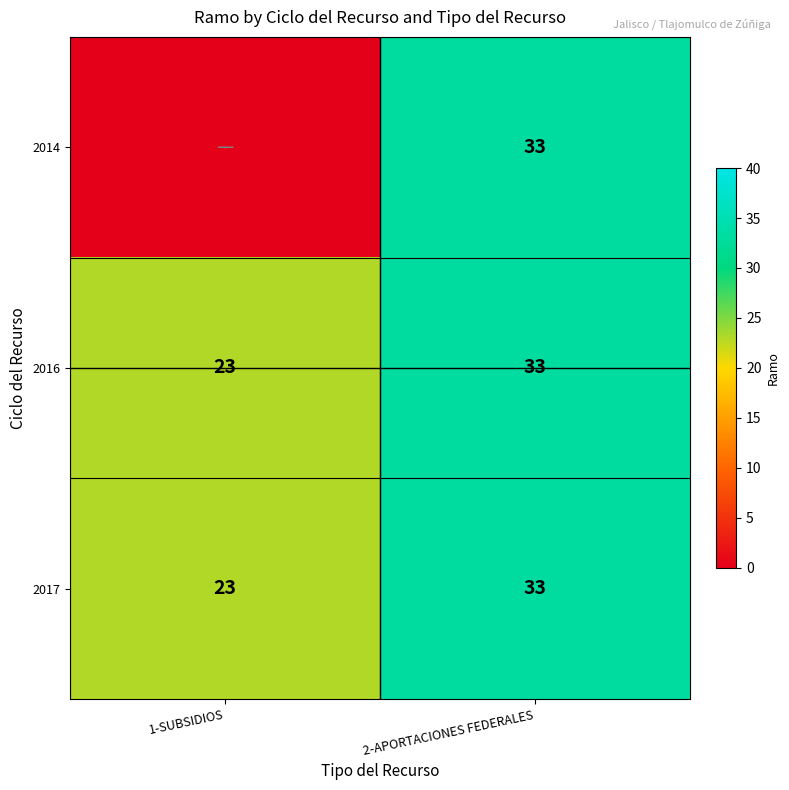

Which category has the highest value across all series?

2-APORTACIONES FEDERALES